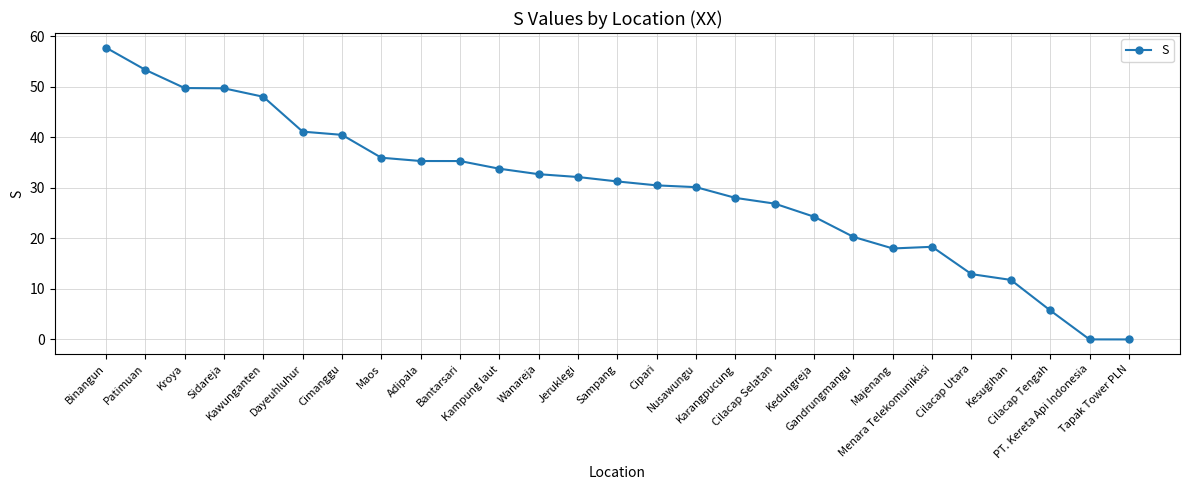

What is the value of the 1st point from the left?

57.8